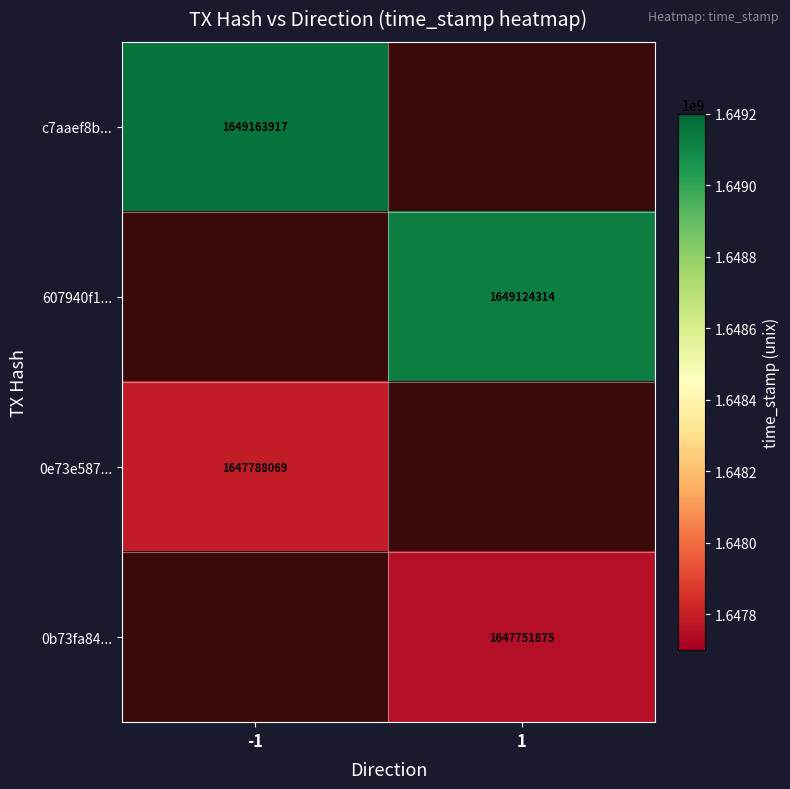

What is the greatest value displayed?

1649163917.0